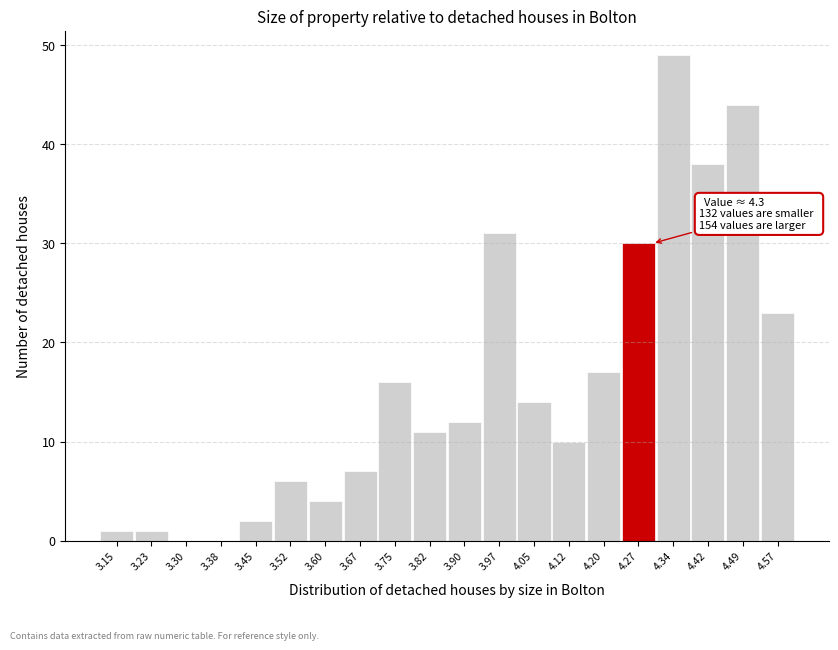

Over which range of the x-axis is the bar tallest?

4.31 to 4.38